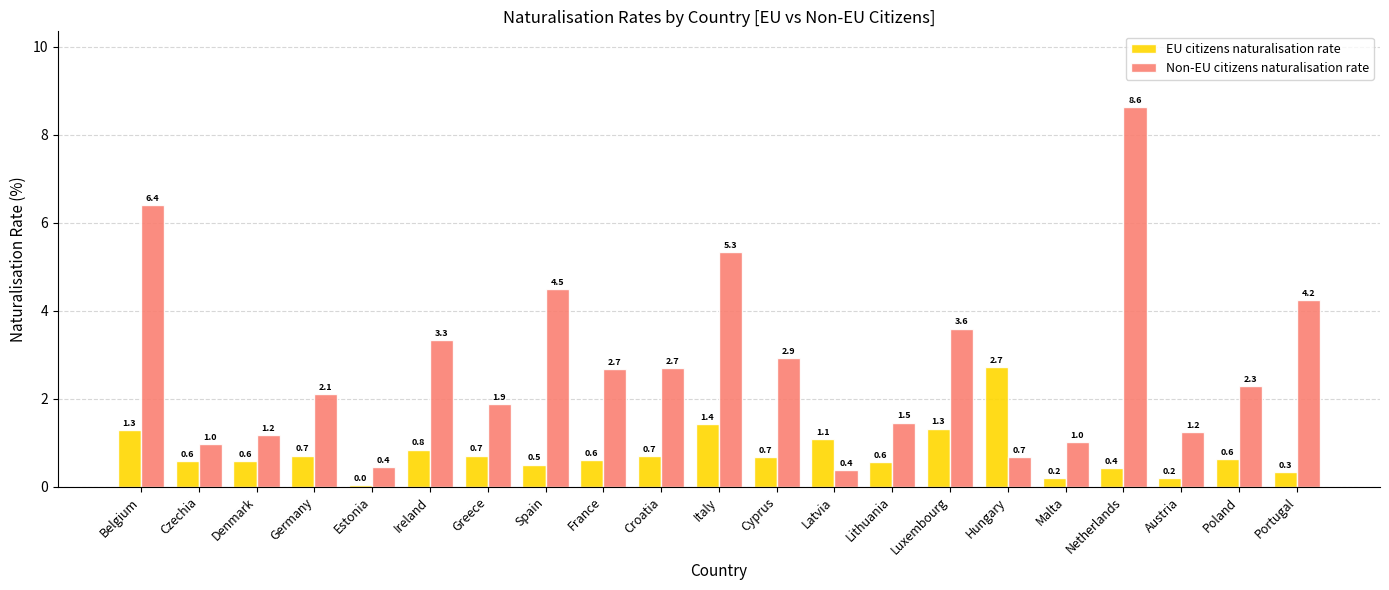

At Italy, list the series in order from smallest to largest.

EU citizens naturalisation rate, Non-EU citizens naturalisation rate